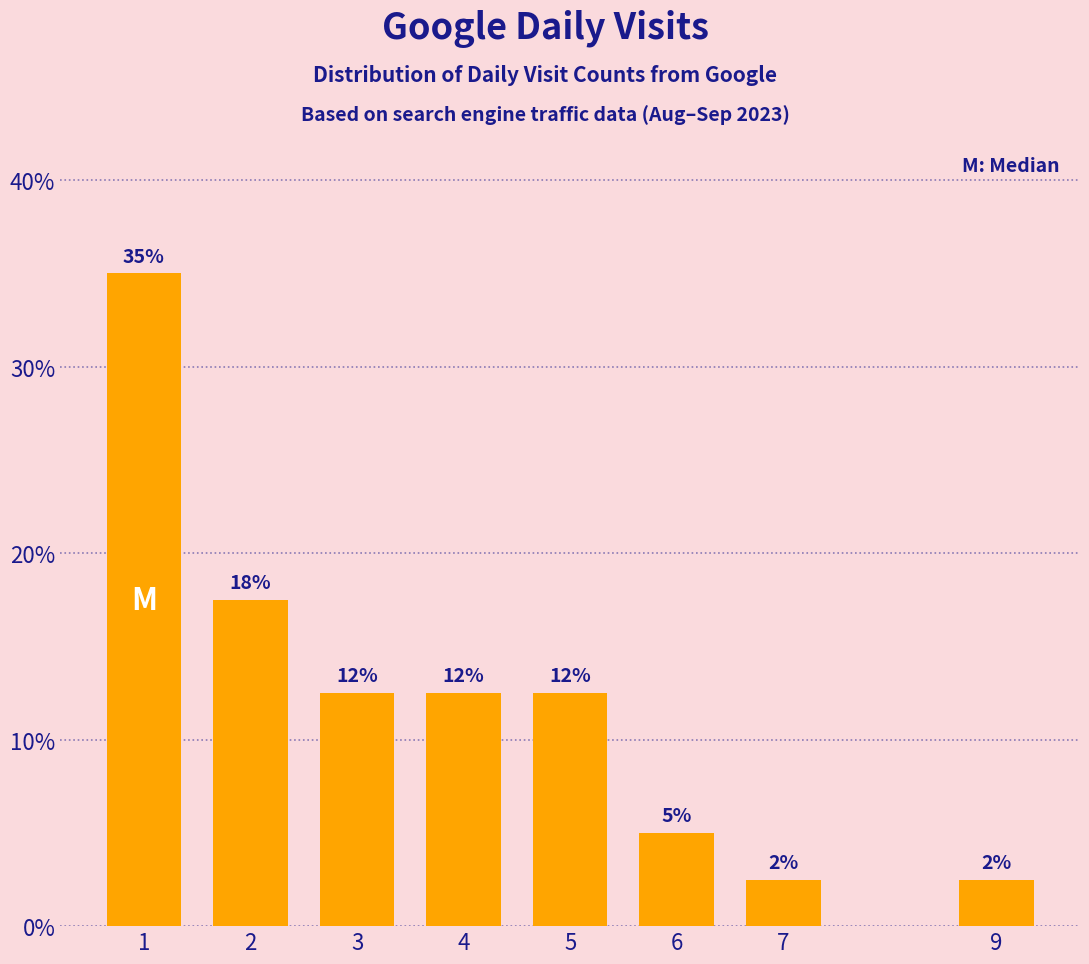

Does the chart contain any negative values?

No